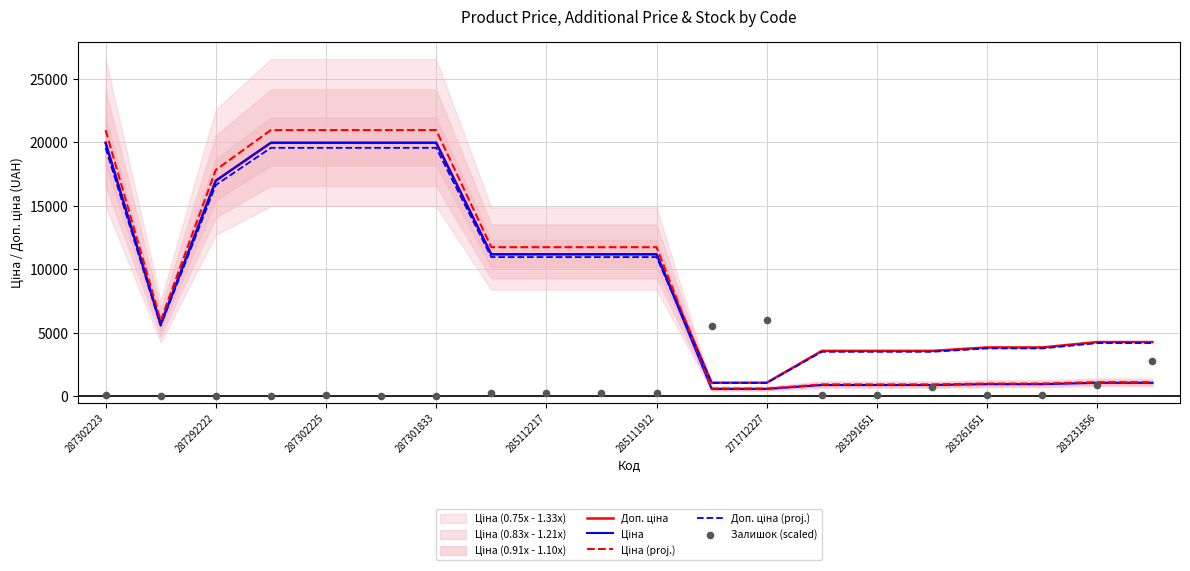

Is the value of Доп. ціна at 13 greater than the value of Залишок (scaled) at 14?

Yes